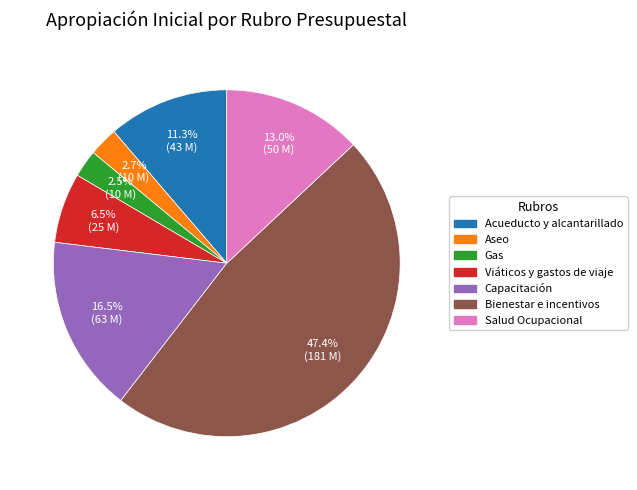

Is there any slice that represents more than half of the pie?

No